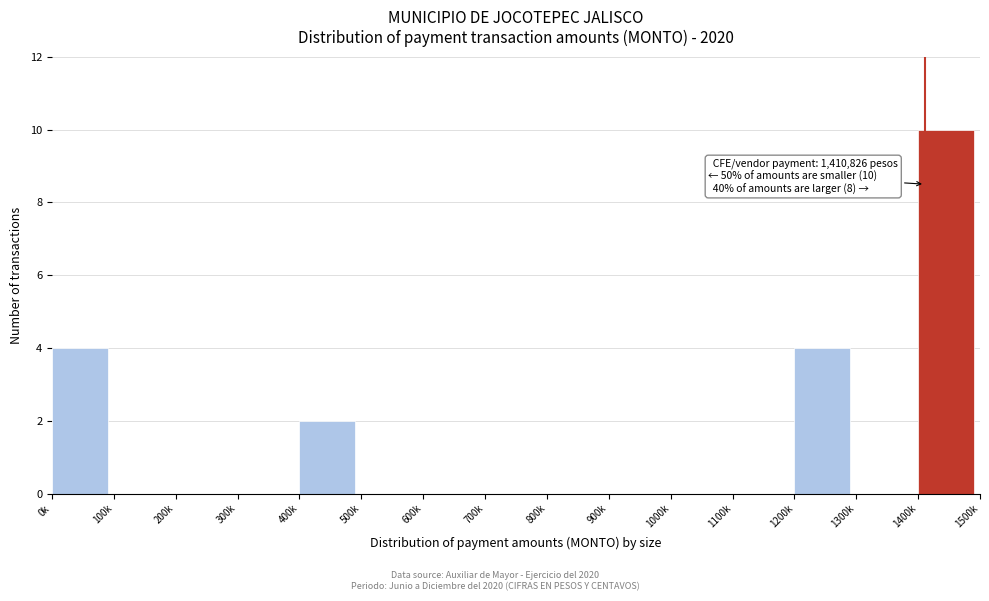

Reading left to right, list all the values displayed in this chart.

0k=4	100k=0	200k=0	300k=0	400k=2	500k=0	600k=0	700k=0	800k=0	900k=0	1000k=0	1100k=0	1200k=4	1300k=0	1400k=10